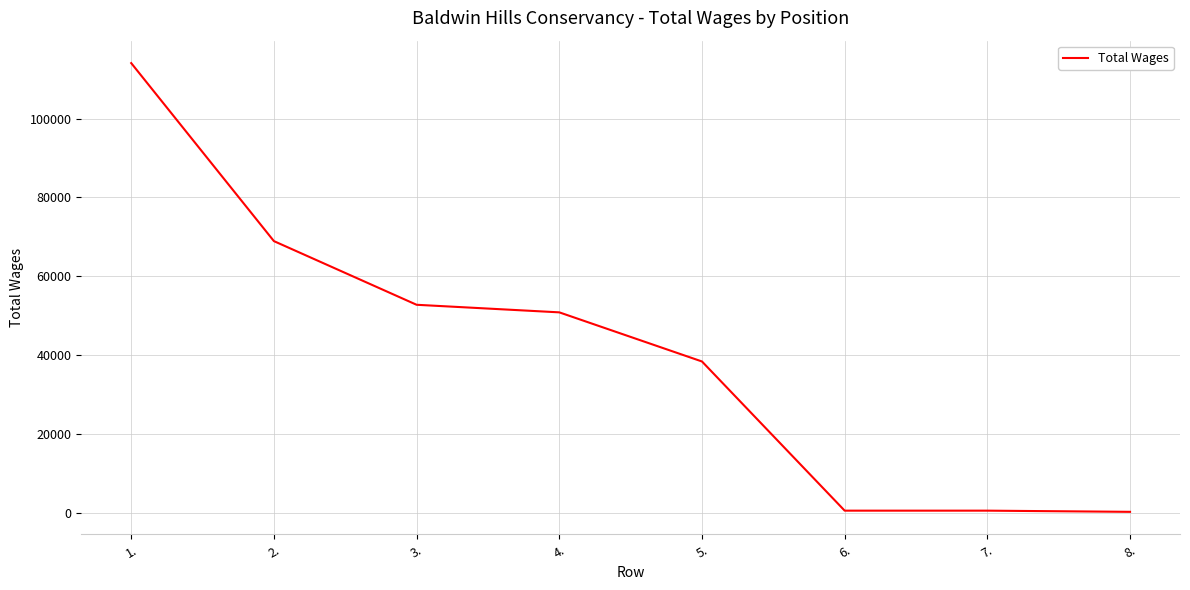

What is the maximum value shown in the chart?

114065.8